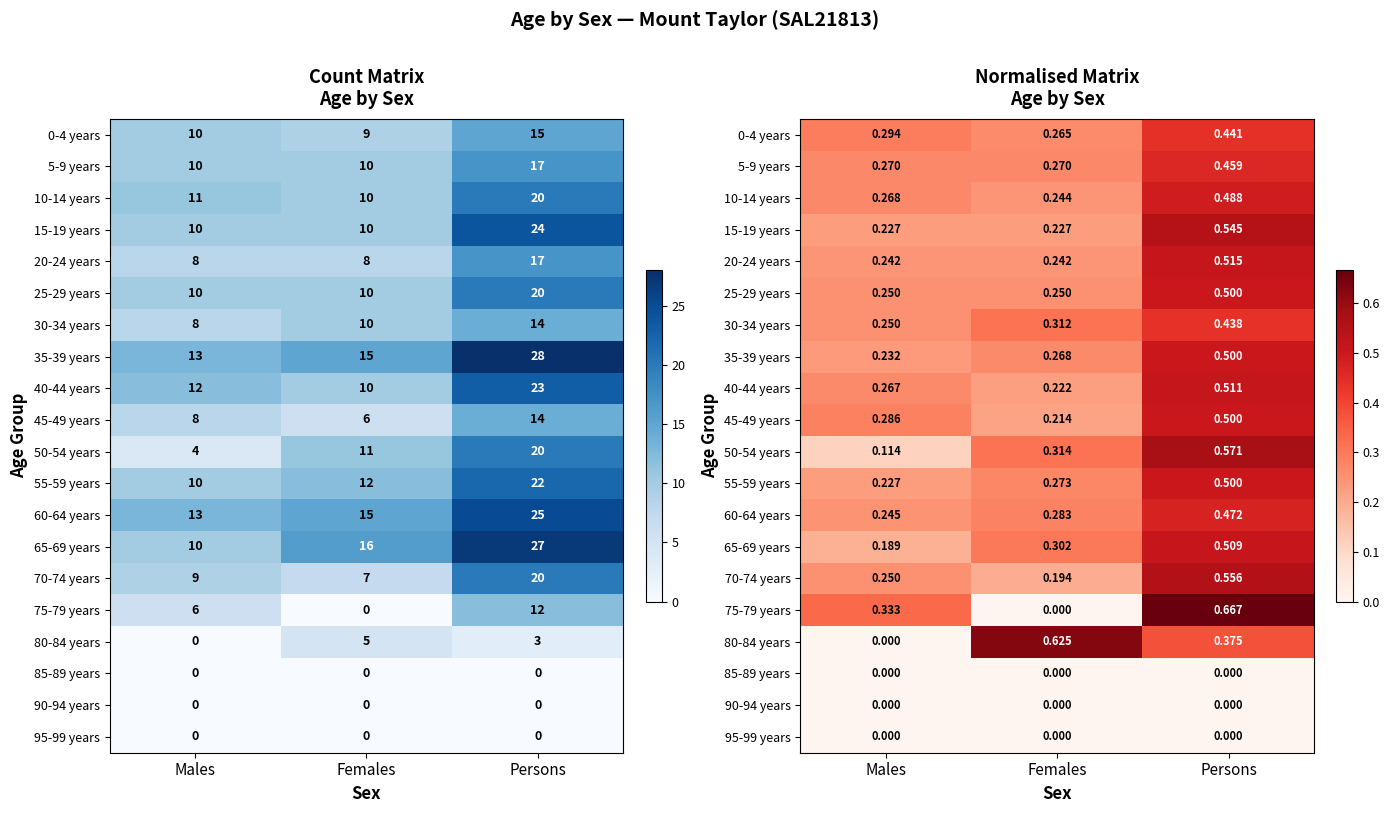

Which category has the highest value in the 40-44 years series?

Persons